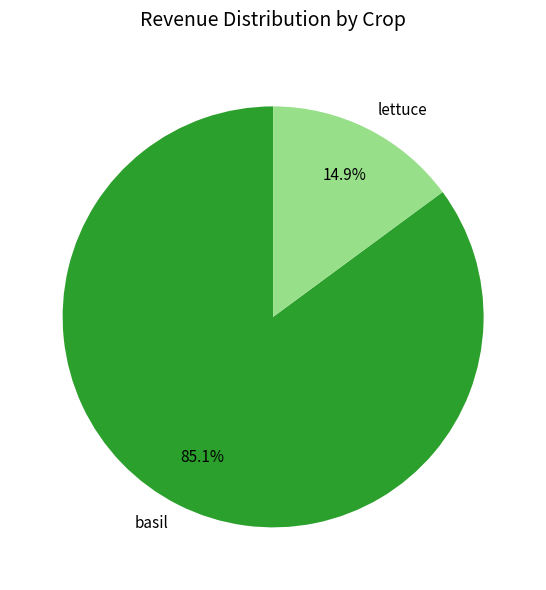

Count the number of slices in the pie.

2